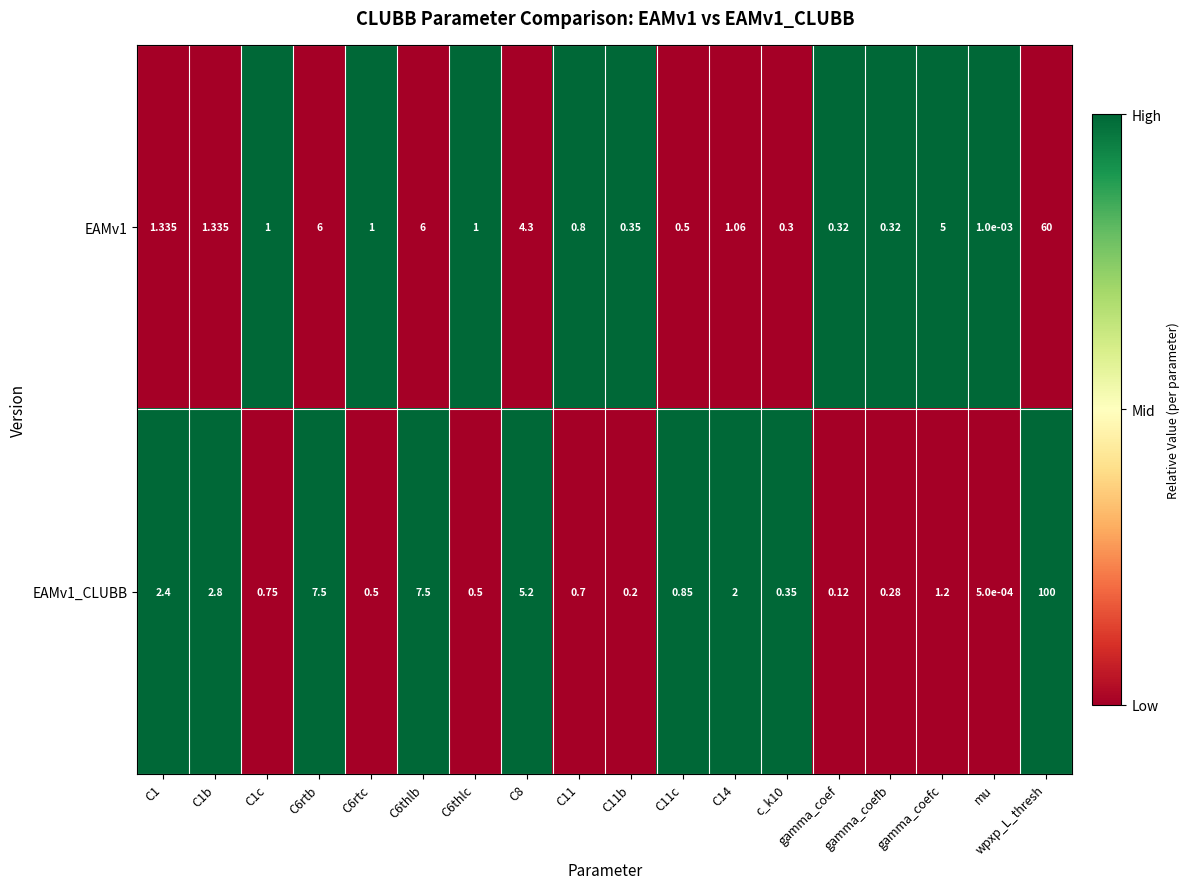

At C6rtb, list the series in order from largest to smallest.

EAMv1_CLUBB, EAMv1